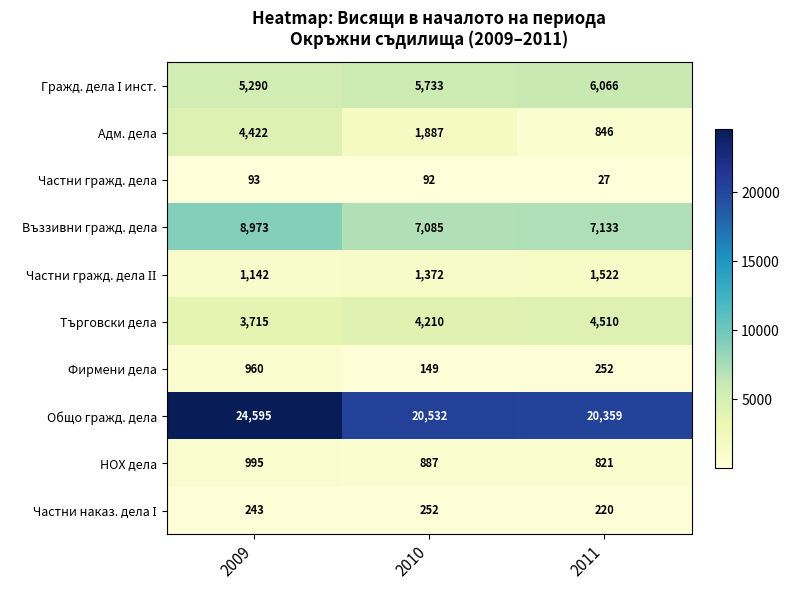

List the labels in order of Търговски дела value, largest first.

2011, 2010, 2009